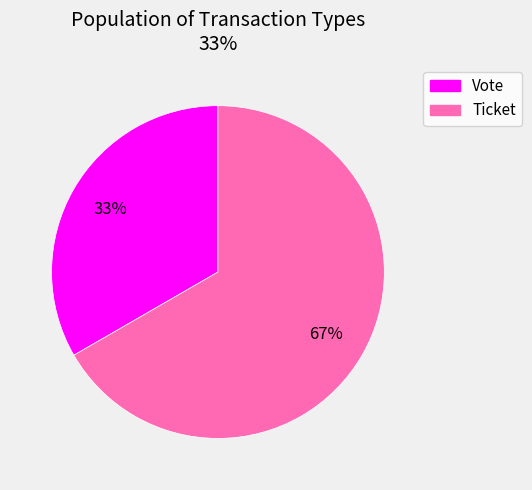

True or false: Ticket accounts for 62% of the total.

False